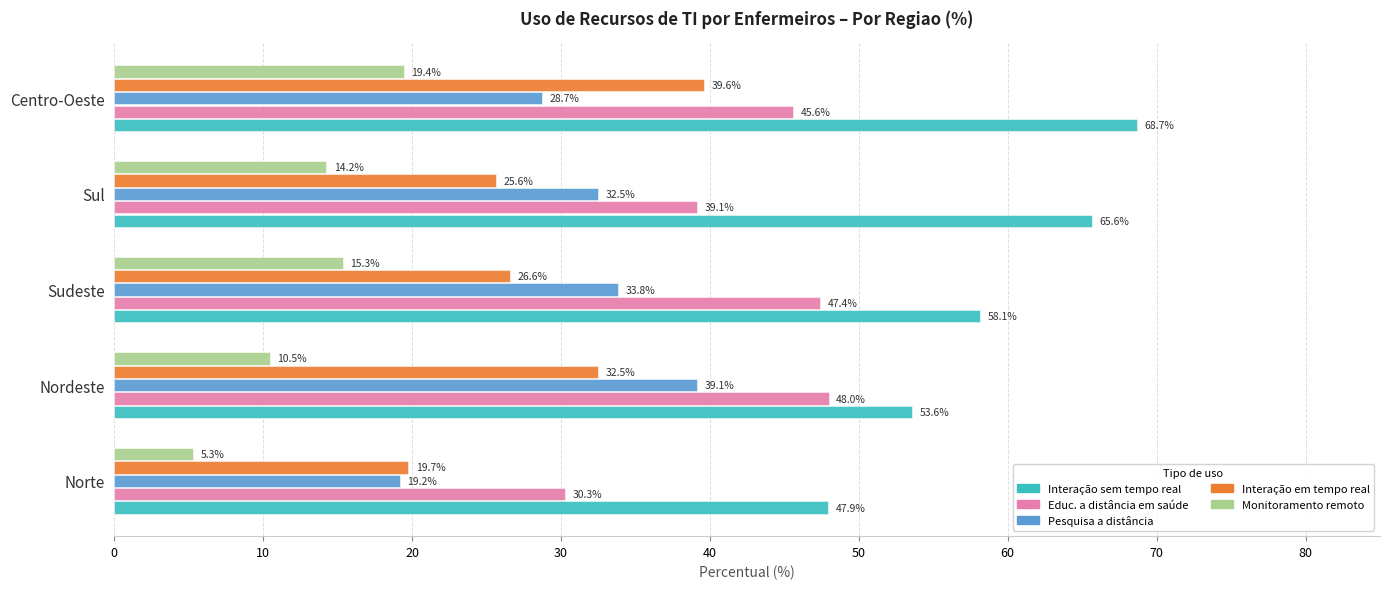

What is the difference between the highest and lowest values at Nordeste?

43.1